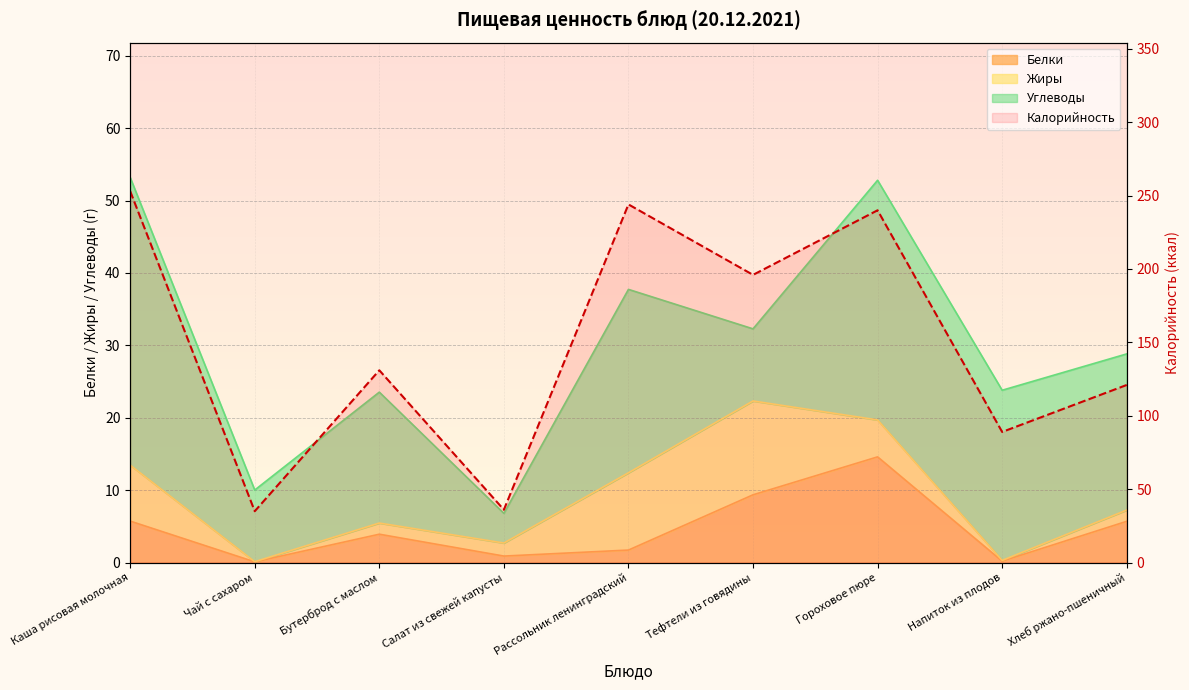

True or false: Белки and Калорийность cross at least once.

False